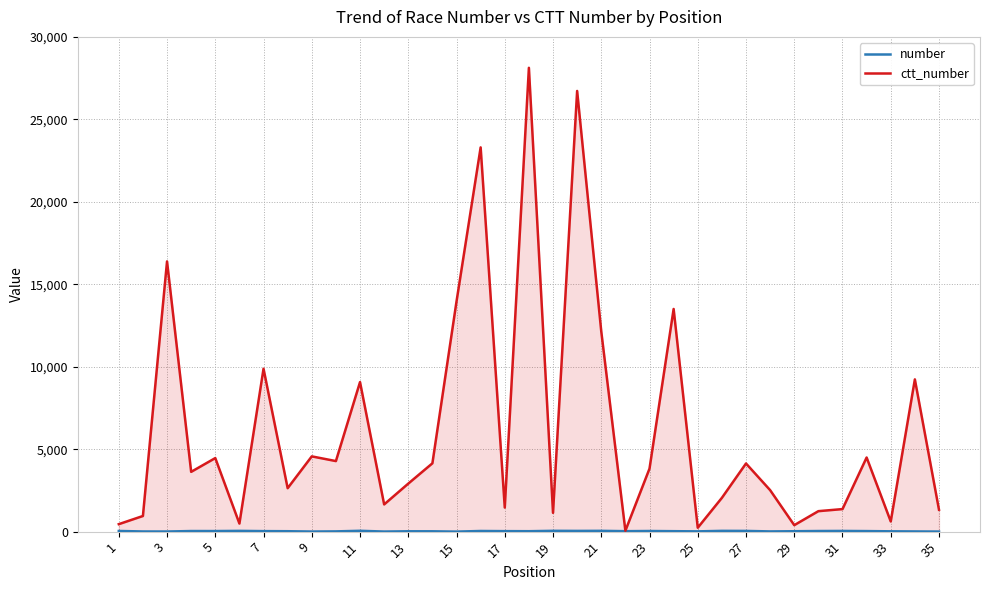

What is the greatest value displayed?

28125